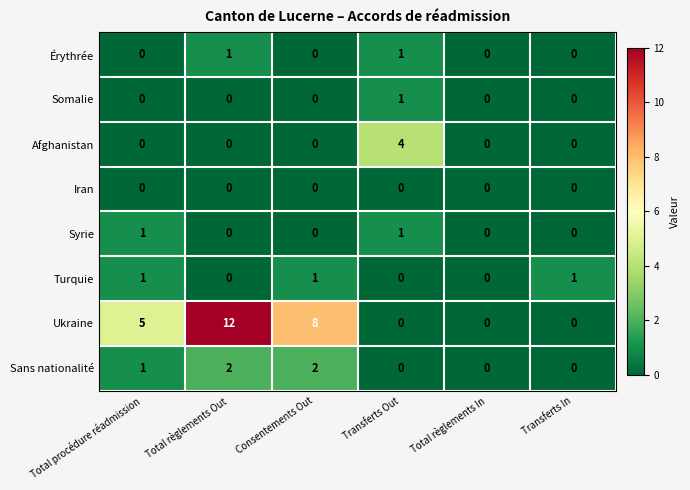

Which series changed the most between Total procédure réadmission and Total règlements In?

Ukraine